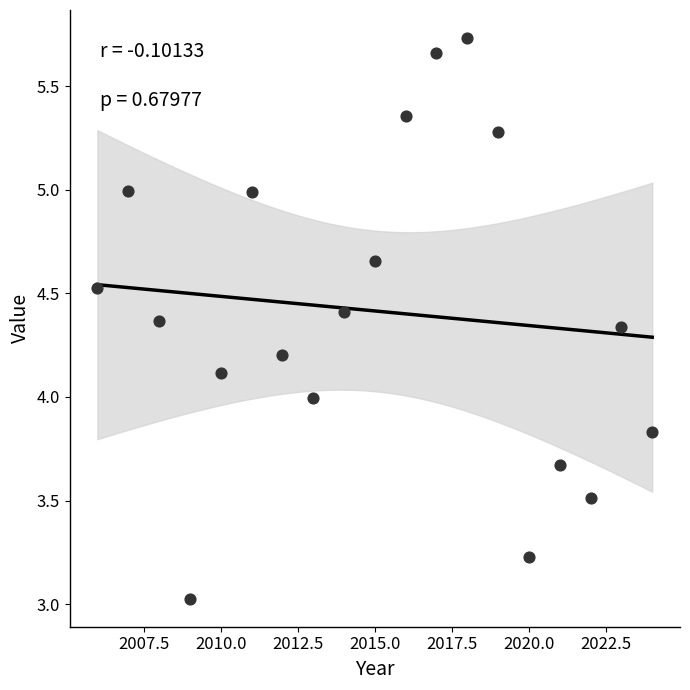

What is the range of X values (max minus min)?

18.0